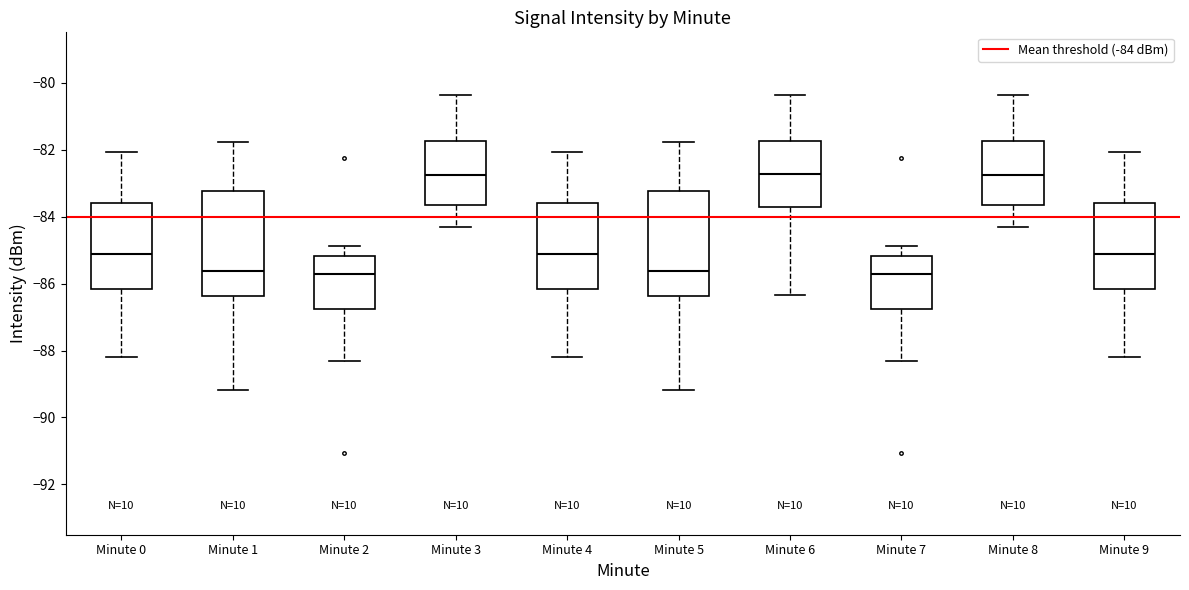

Where does the upper whisker of the box for Minute 7 end on the y-axis? The values are not printed on the chart, so give them approximately, as read against the axis.

-84.8